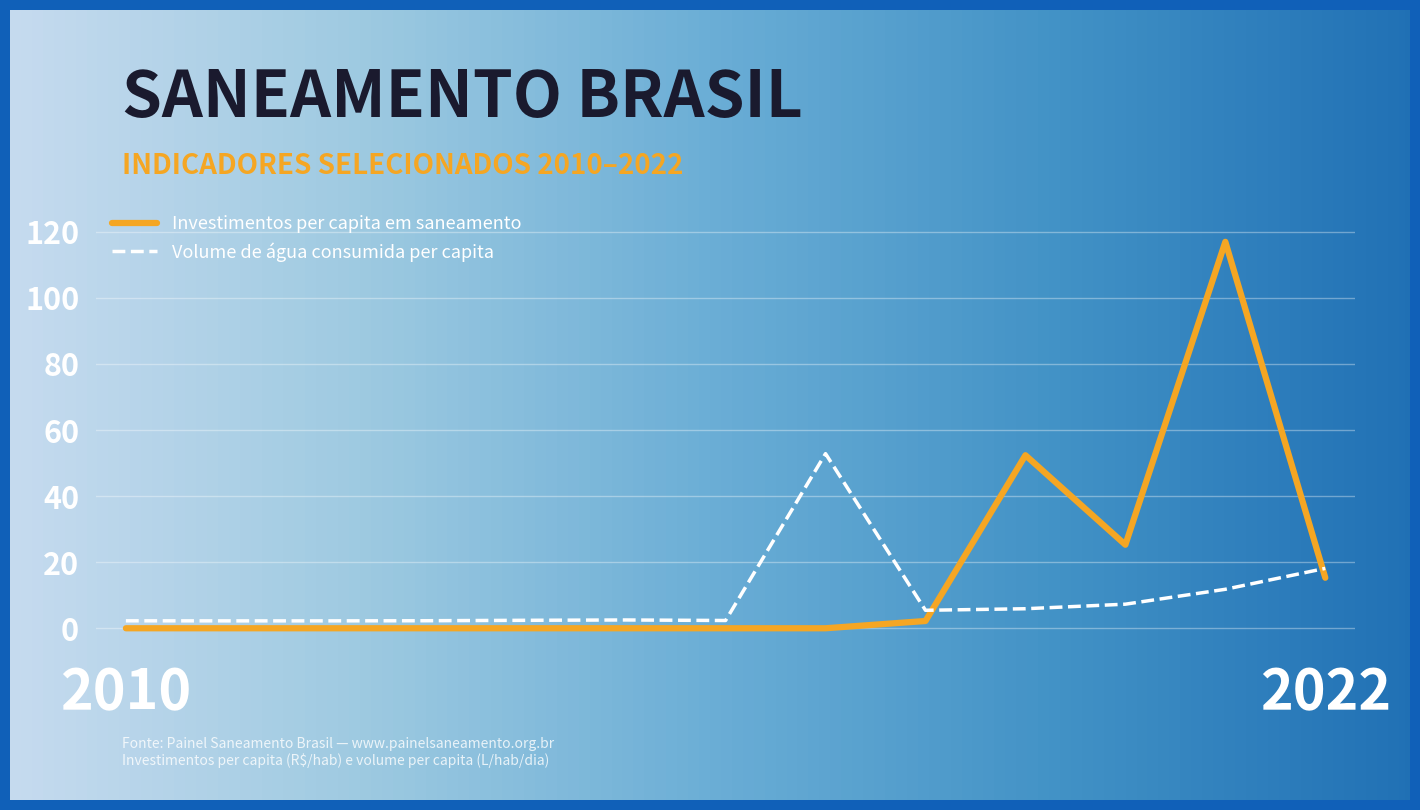

What is the total value across all series at 2014?

2.4